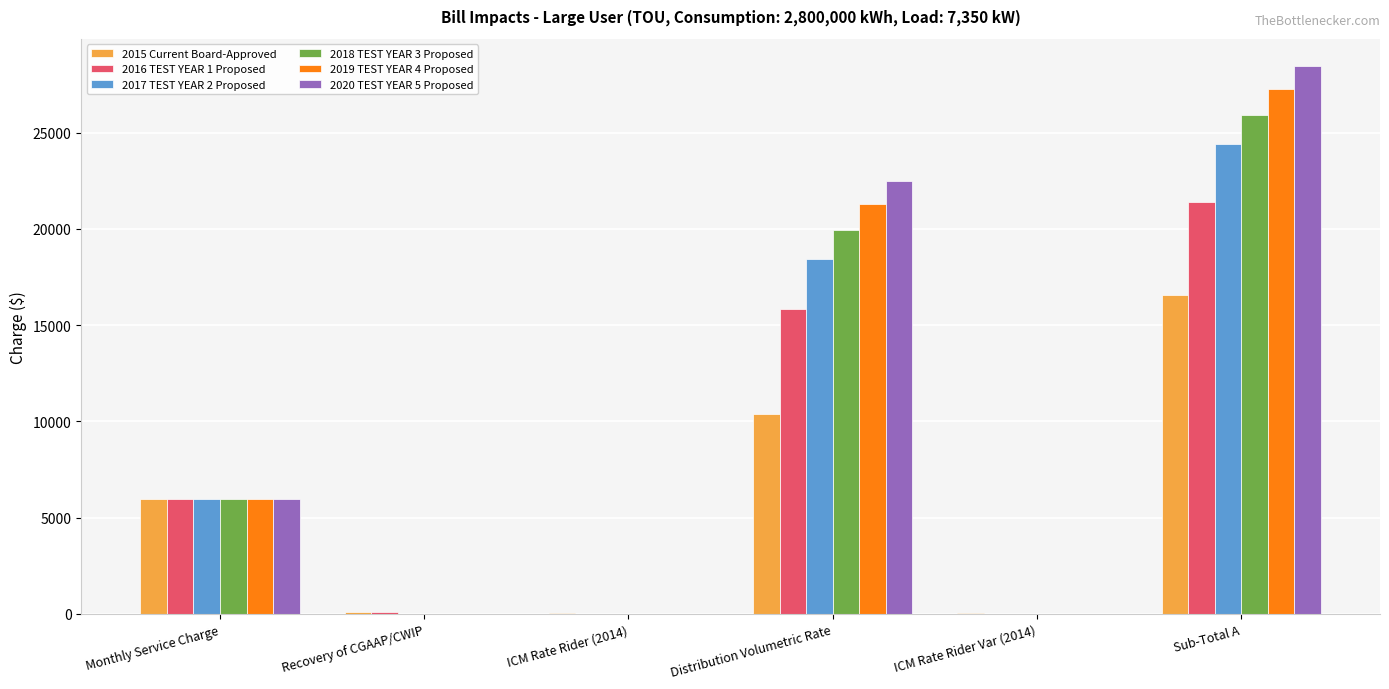

Which series changed the most between Distribution Volumetric Rate and ICM Rate Rider Var (2014)?

2020 TEST YEAR 5 Proposed